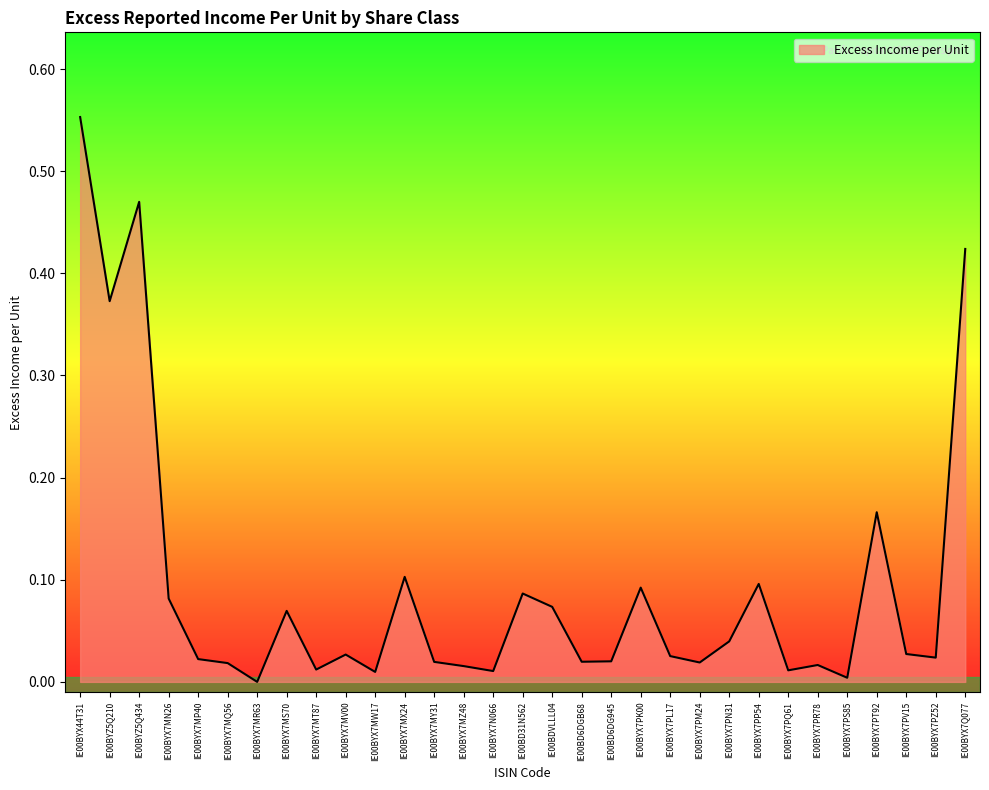

At which category does the data reach its first local peak?

IE00BYZ5Q434